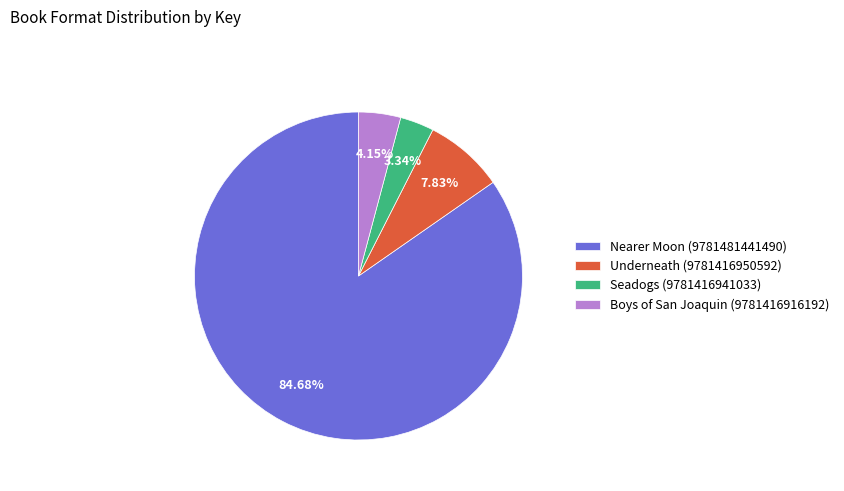

What is the largest slice in the pie chart?

Nearer Moon (9781481441490)